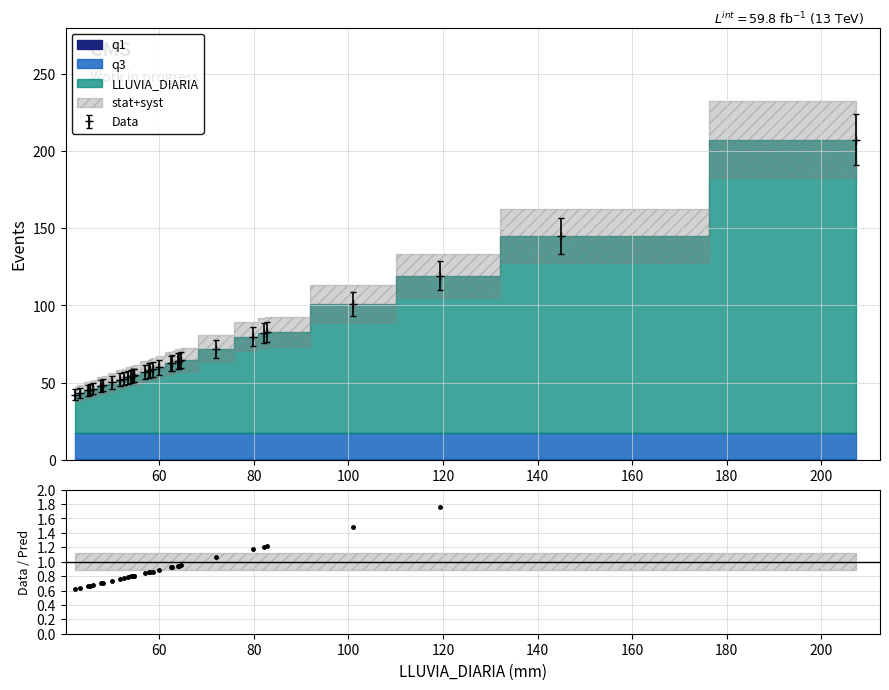

Does the chart display data point markers on the line(s)?

Yes